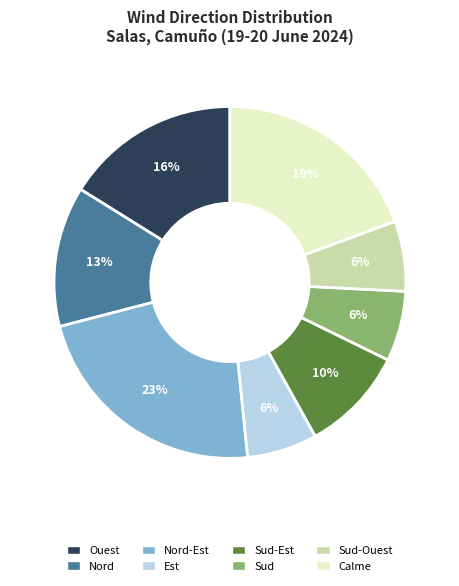

What is the largest slice in the pie chart?

Nord-Est